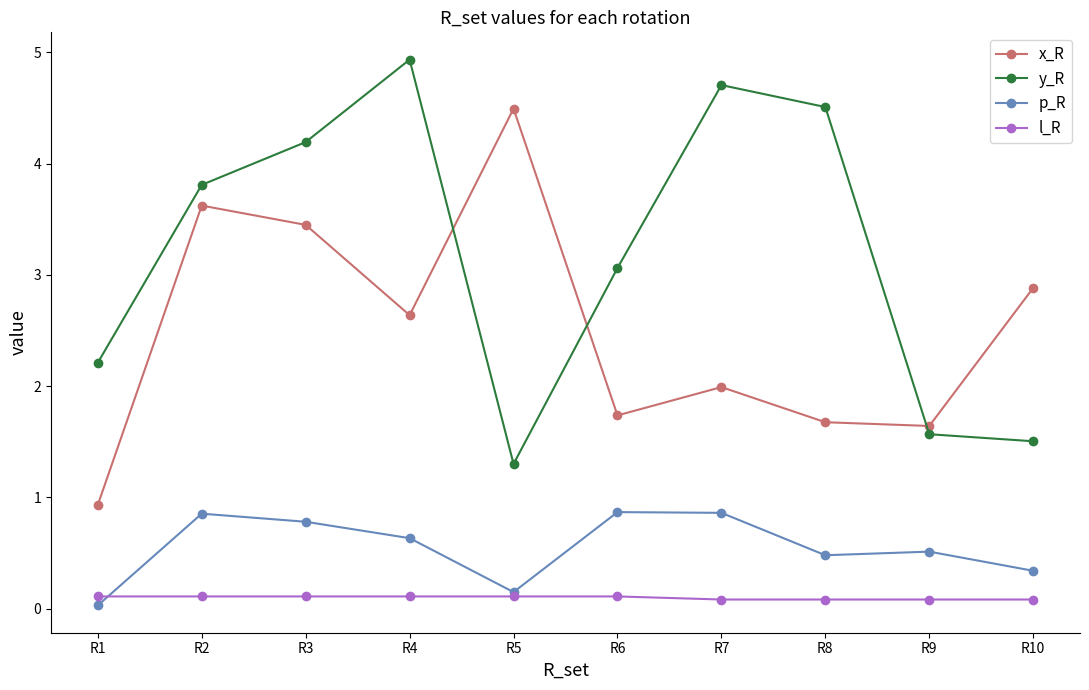

Which series changed the most between R6 and R8?

y_R